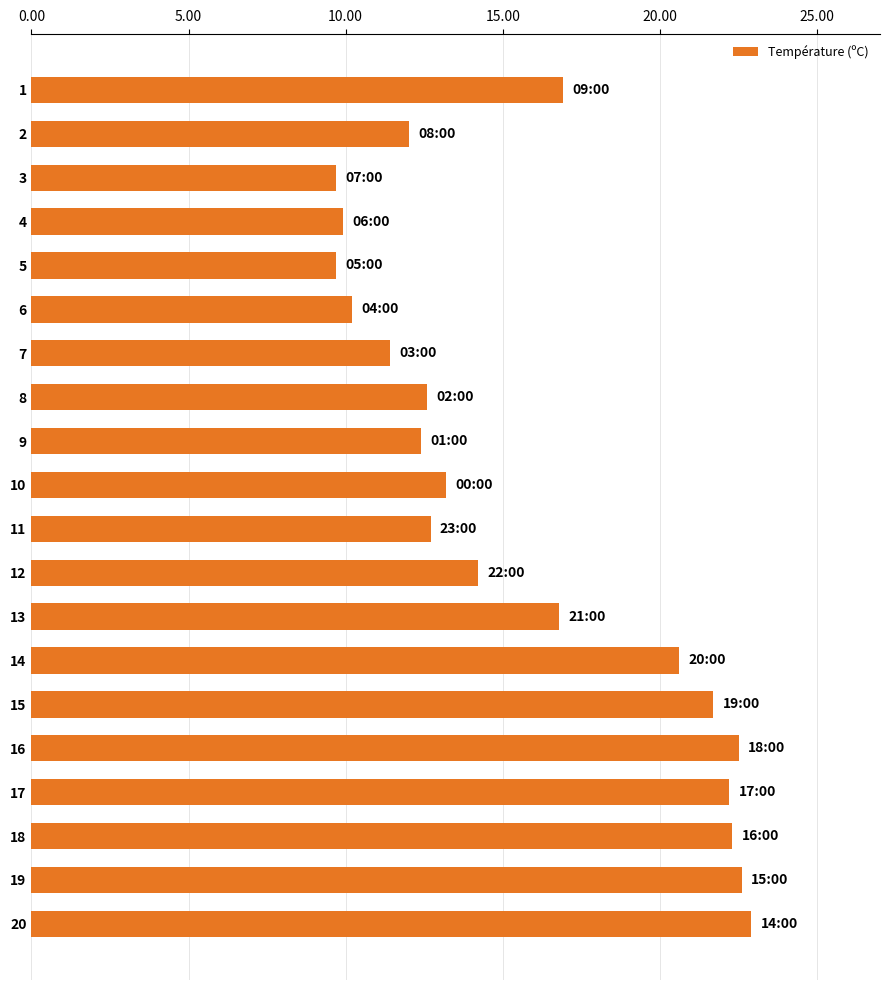

Is it true that the value at 1 is 16.9?

True